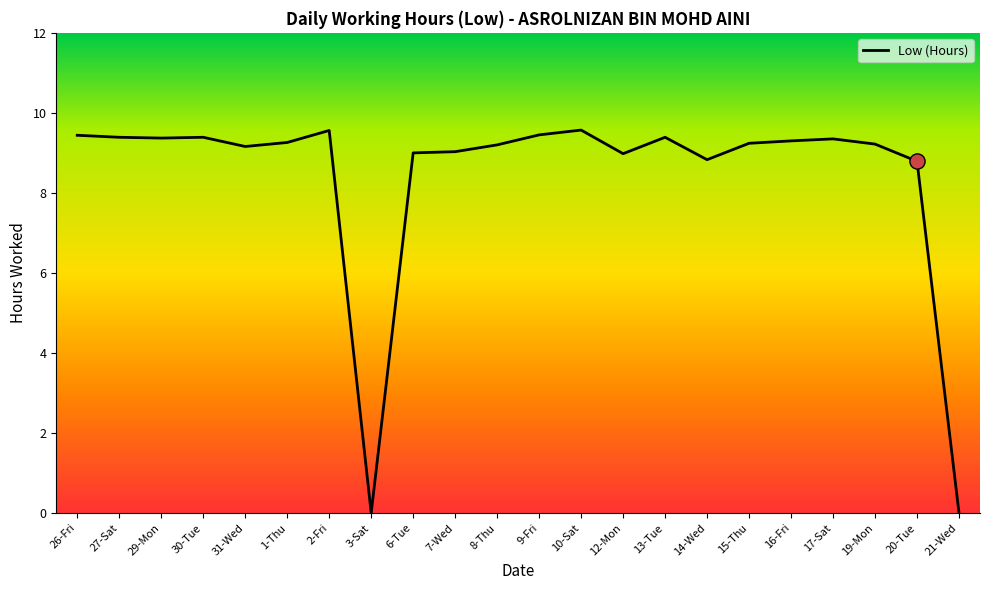

What is the change in value from 7-Wed to 13-Tue?

+0.4